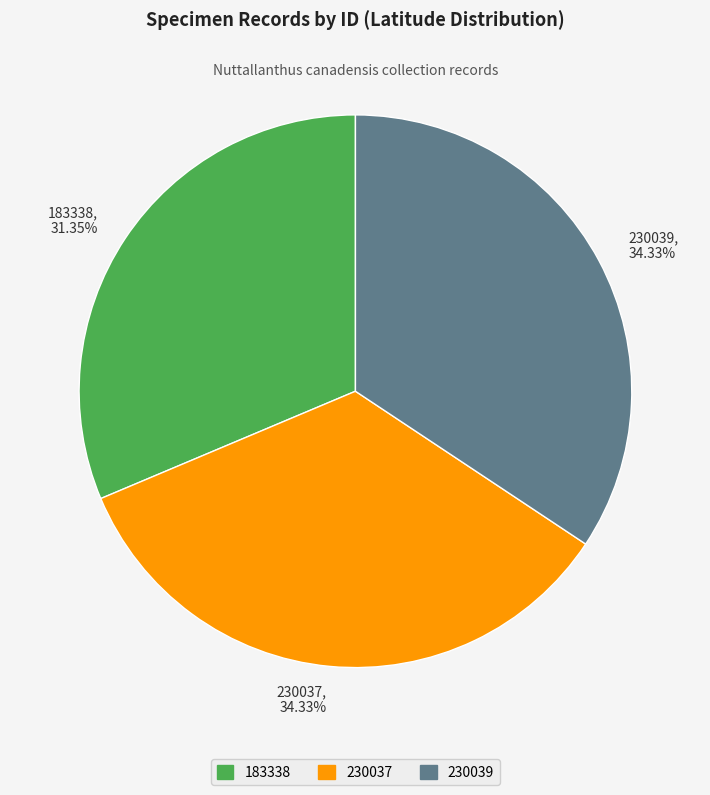

How much of the chart is everything except 230037?

65.7%